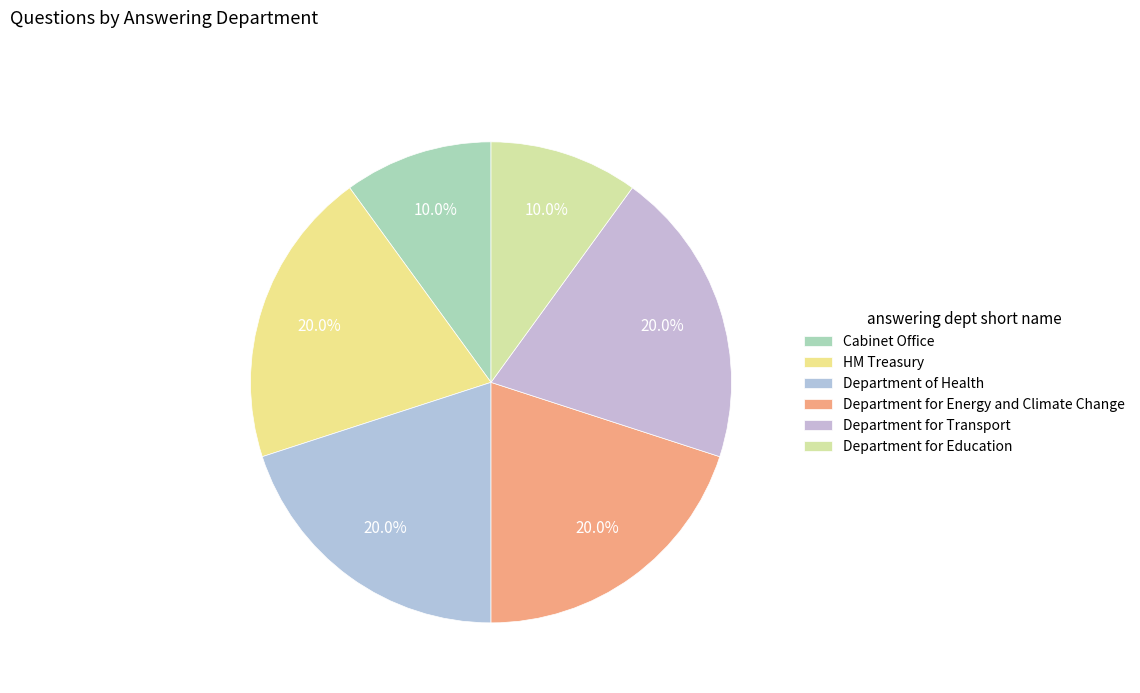

How many slices are in this pie chart?

6